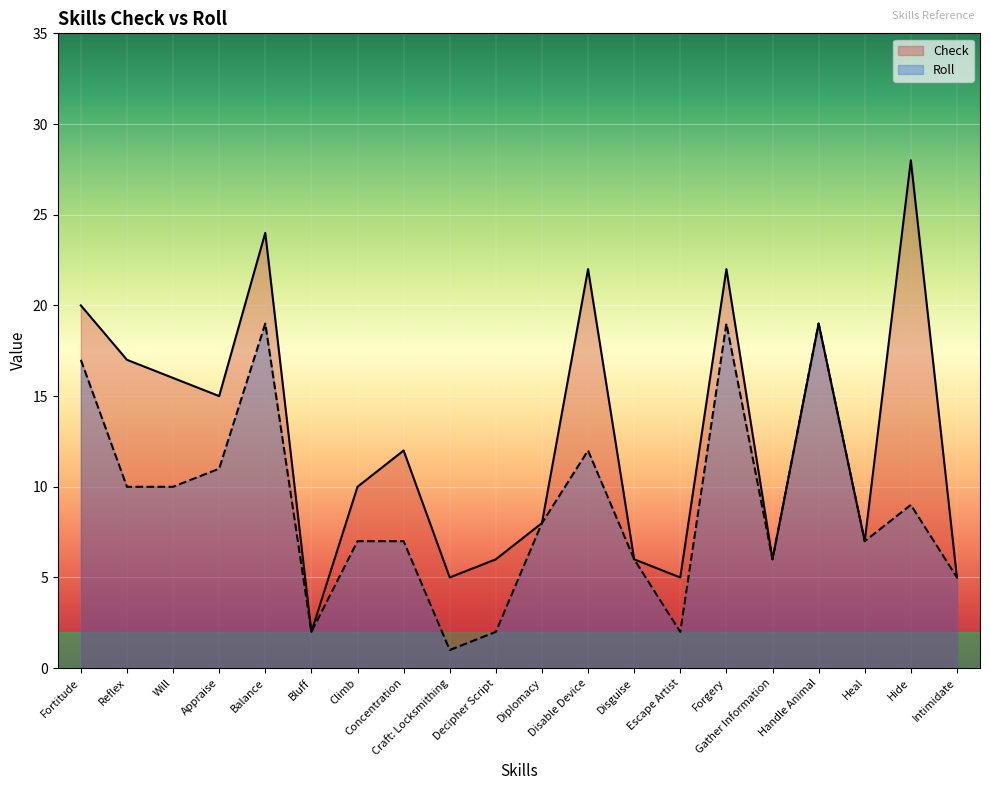

Is it true that Roll equals 2 at Bluff?

True